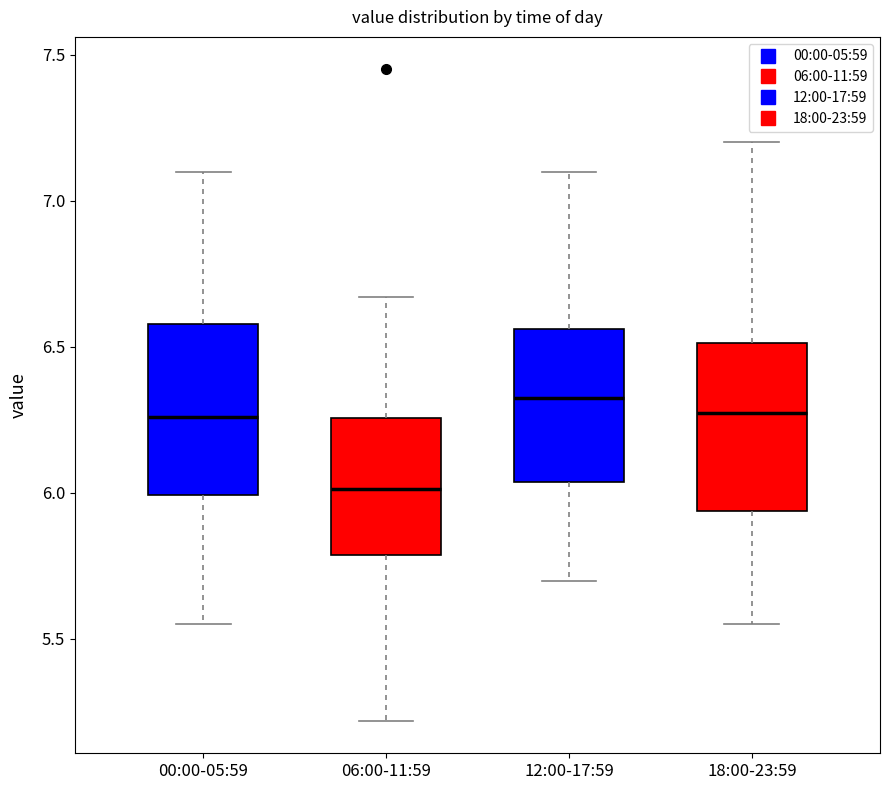

Where does the upper whisker of the box for 06:00-11:59 end on the y-axis? The values are not printed on the chart, so give them approximately, as read against the axis.

6.65